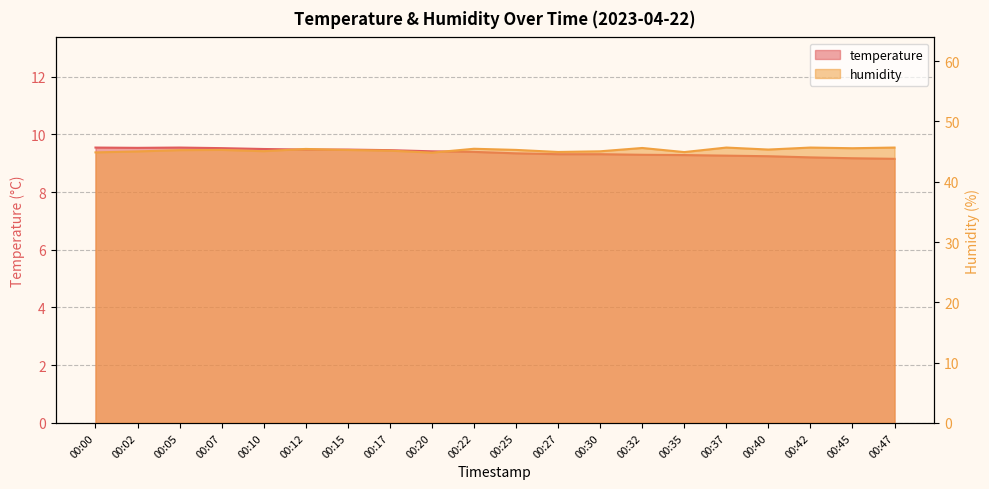

Between 00:30 and 00:42, which series saw the biggest shift?

humidity